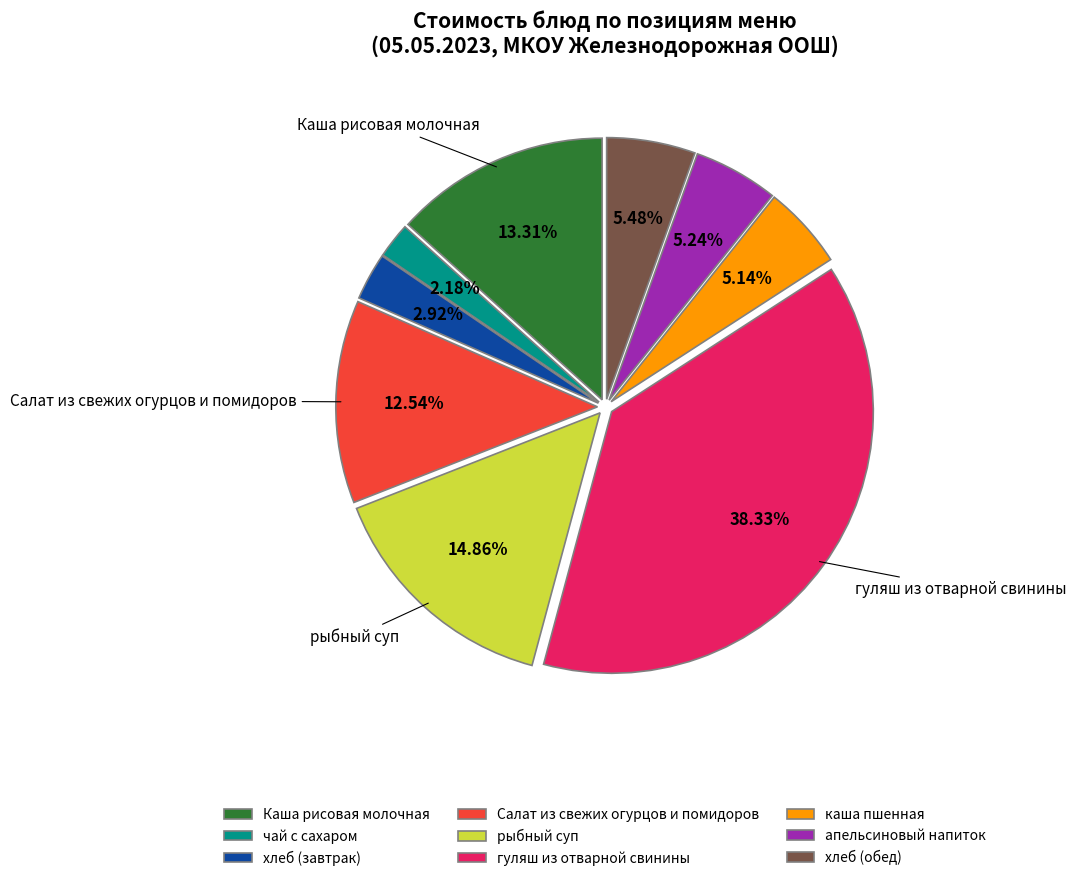

Count the number of slices in the pie.

9